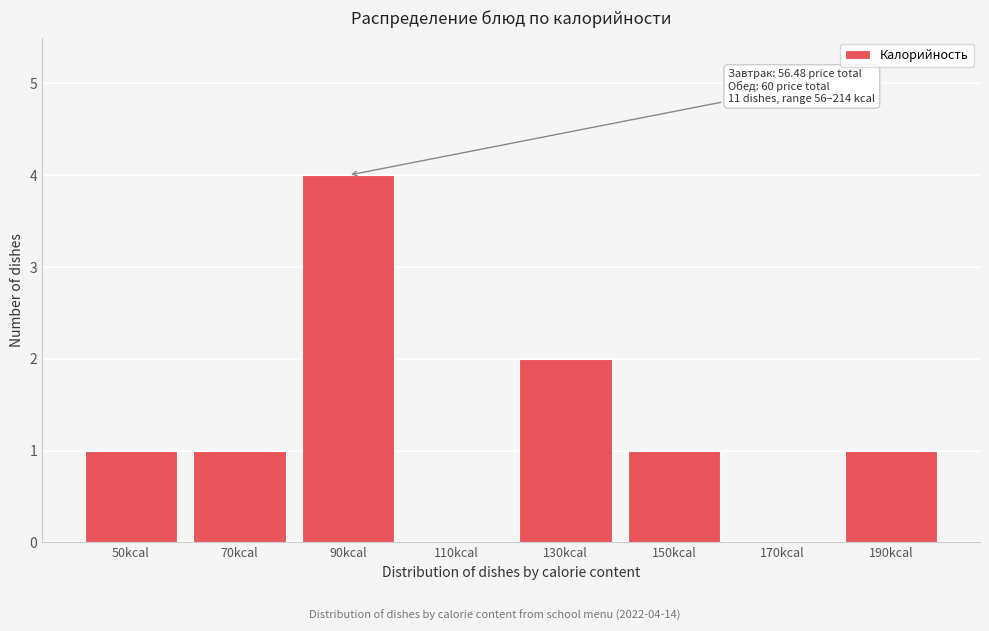

Reading left to right, what are all the values shown in this chart?

50kcal=1	70kcal=1	90kcal=4	110kcal=0	130kcal=2	150kcal=1	170kcal=0	190kcal=1